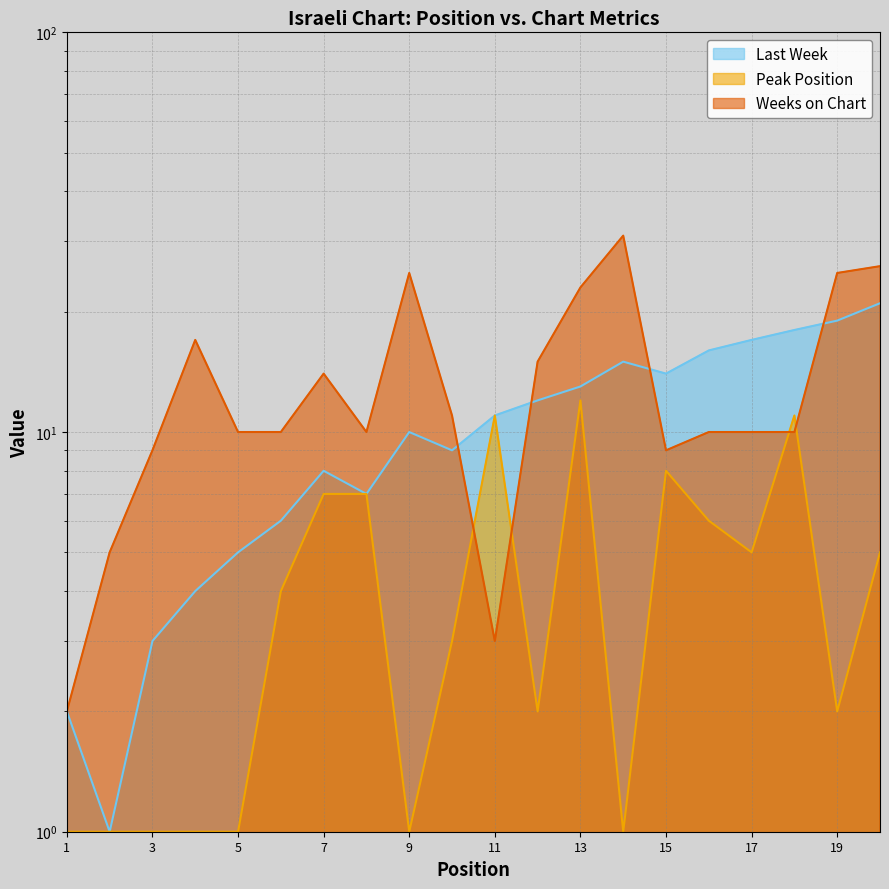

Between 14 and 9, which is larger?

14